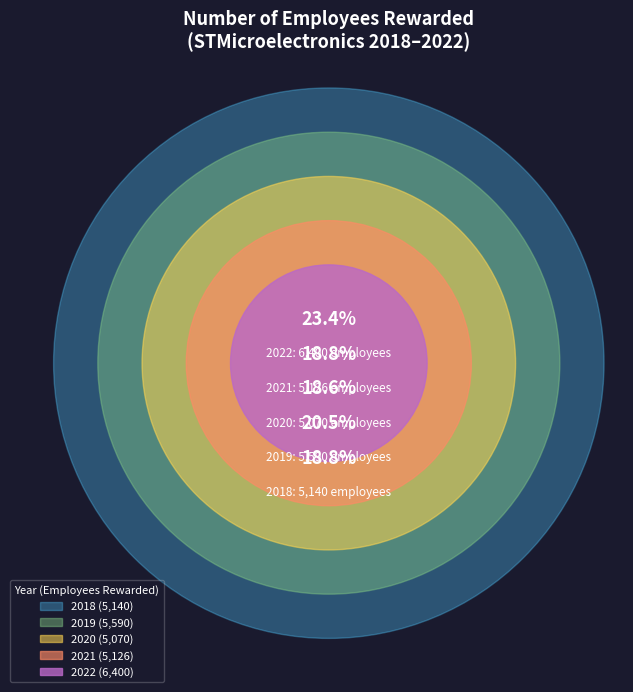

What percentage is NOT represented by 2020?

81.4%